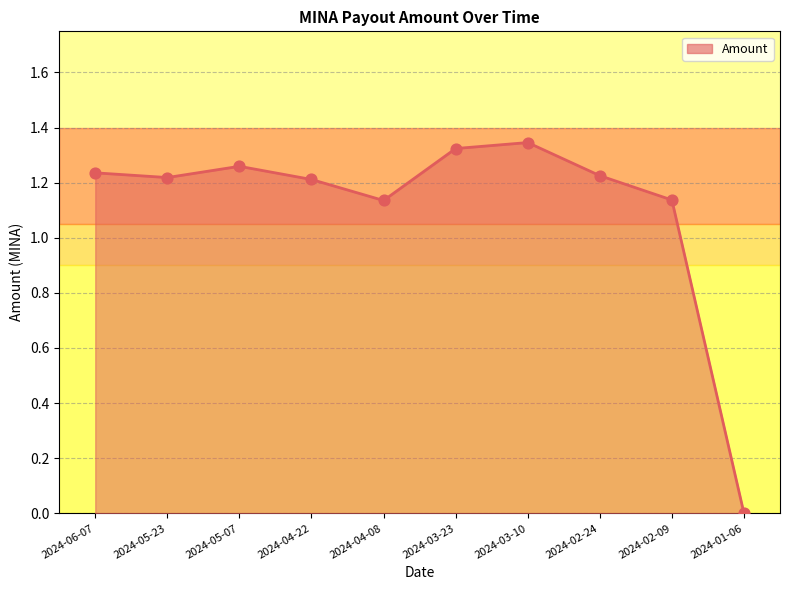

What is the change in value from 2024-05-07 to 2024-03-10?

+0.1